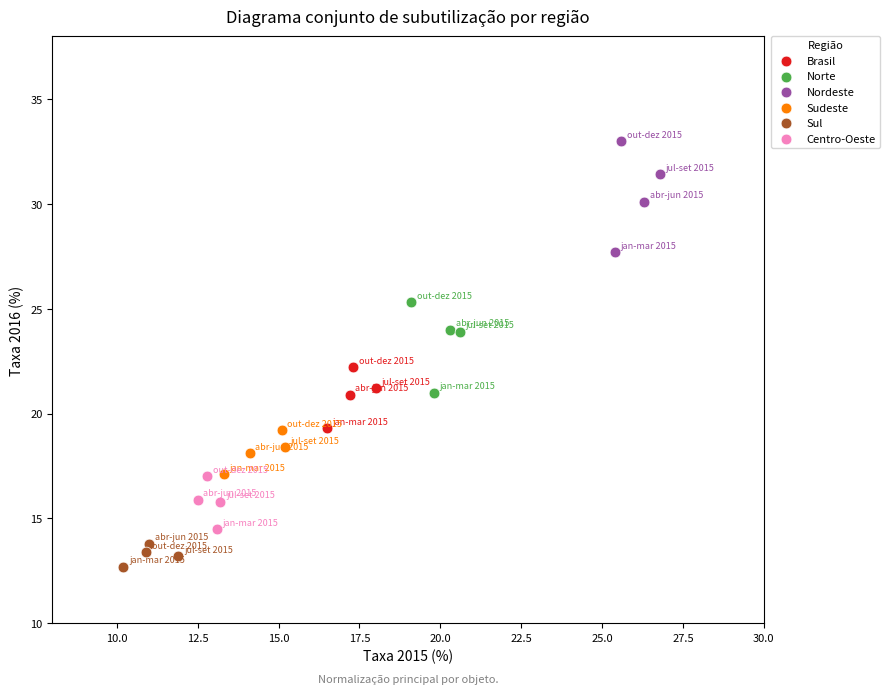

Which series reaches the minimum Y coordinate?

Sul